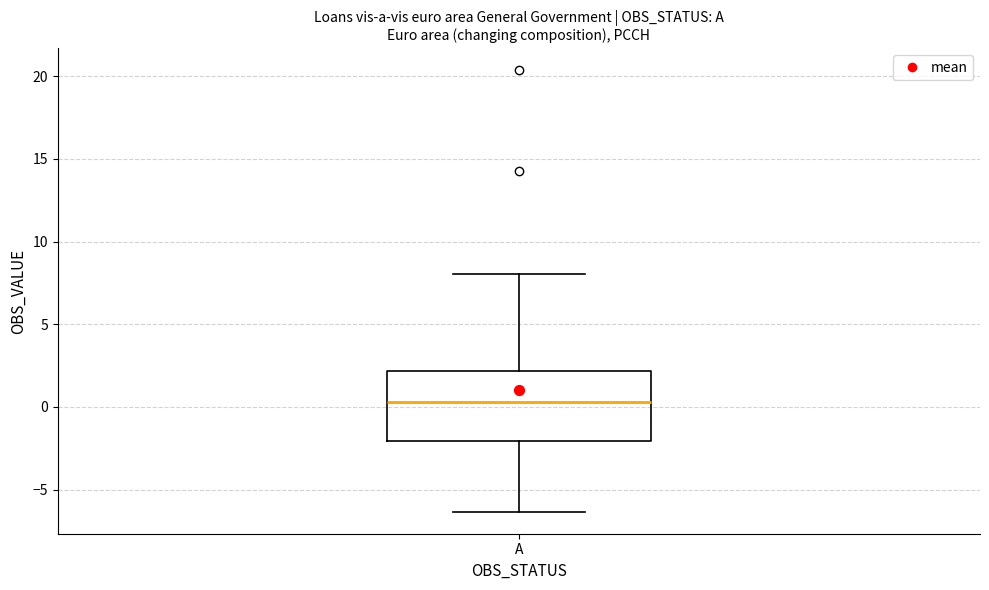

Where is the upper edge of the box for A on the y-axis? The values are not printed on the chart, so give them approximately, as read against the axis.

2.0